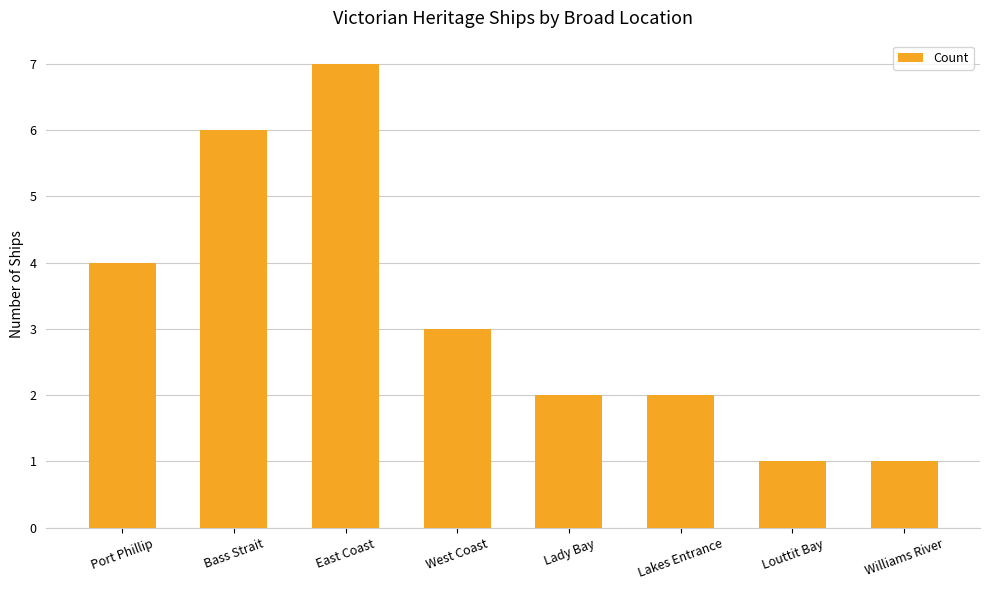

Where does the data first go above 3?

Port Phillip